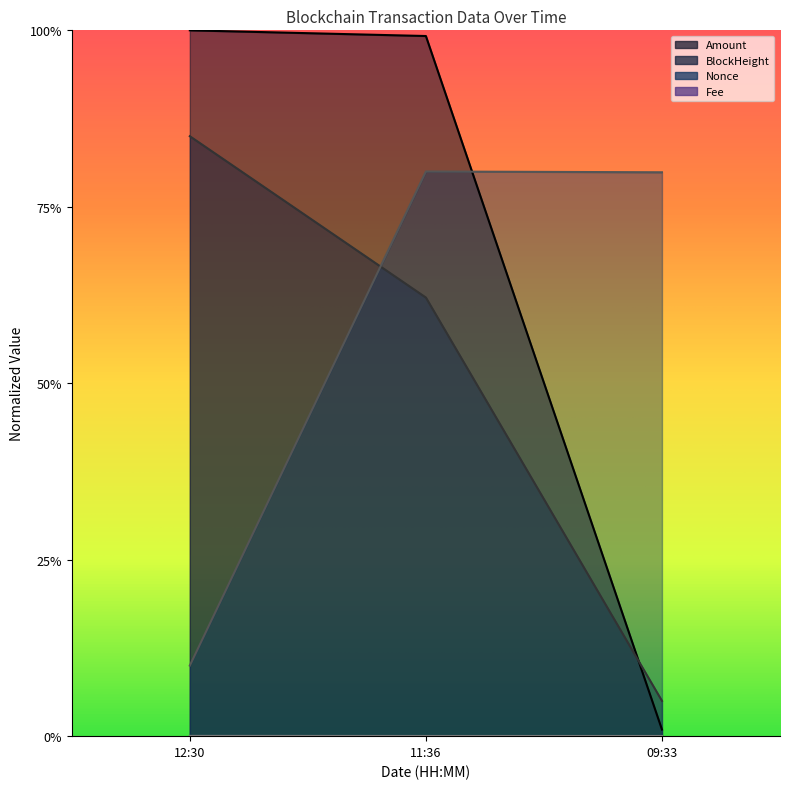

Which series has the largest total across all categories?

Amount